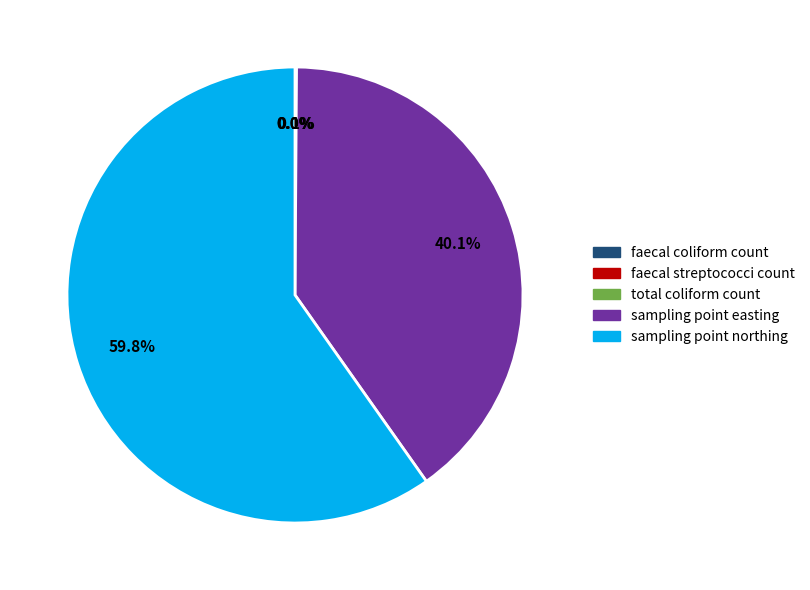

What portion of the pie excludes sampling point northing?

40.2%